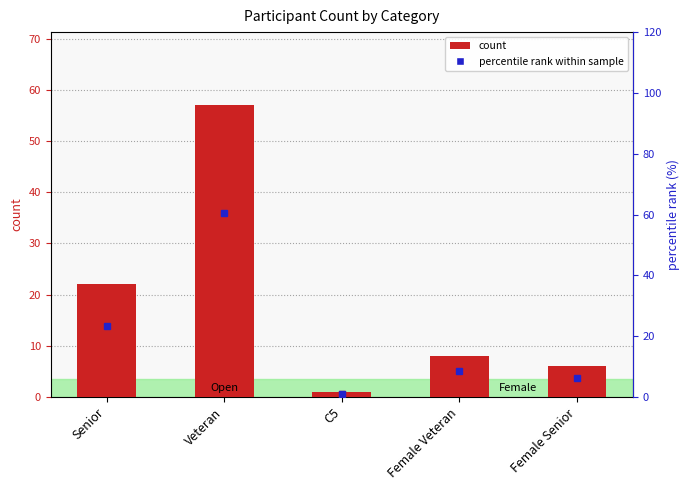

What value does the count series have at Female Senior?

6.0